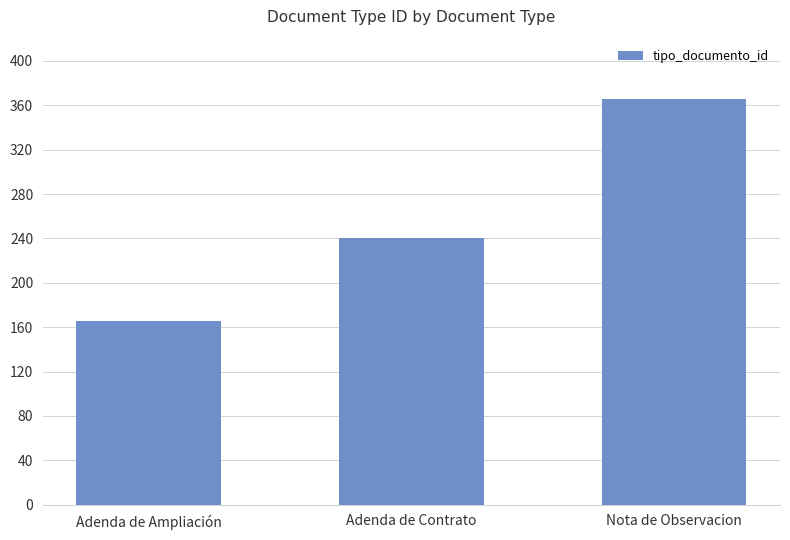

List the labels in order of value, largest first.

Nota de Observacion, Adenda de Contrato, Adenda de Ampliación